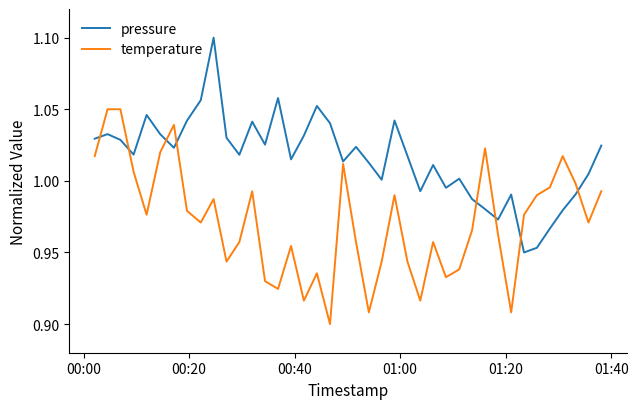

How many interior local peaks does the pressure series have?

11